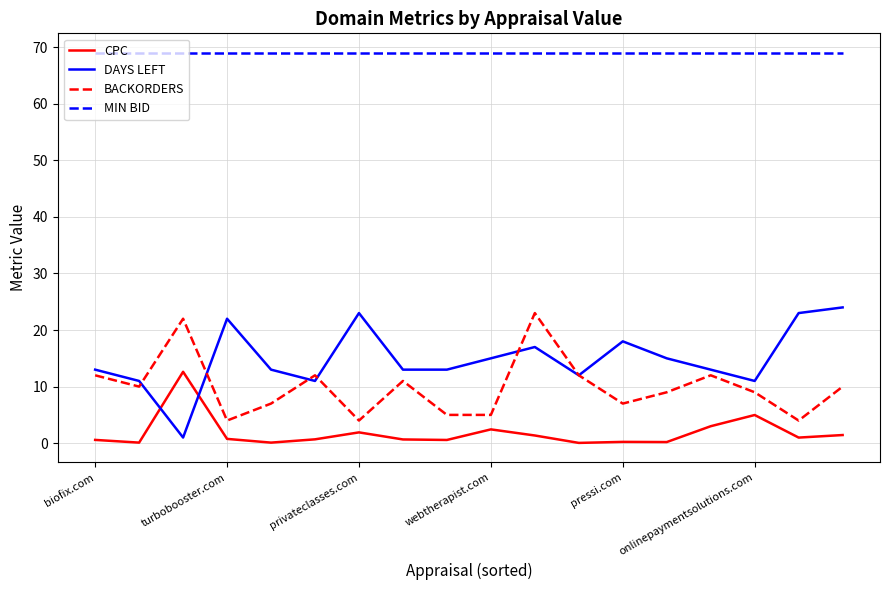

True or false: DAYS LEFT and MIN BID cross at least once.

False